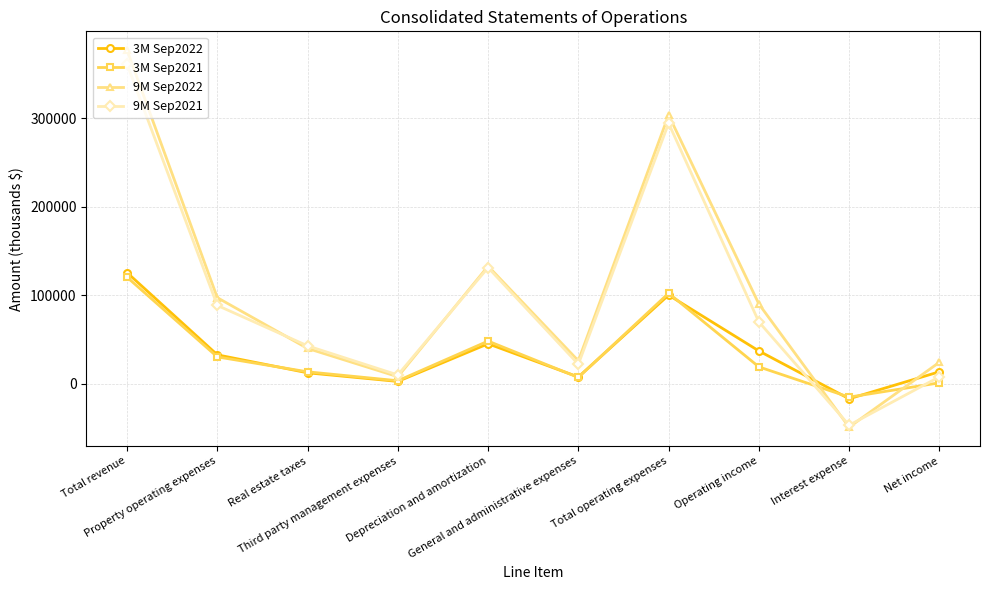

What is the total value across all series at Depreciation and amortization?

357487